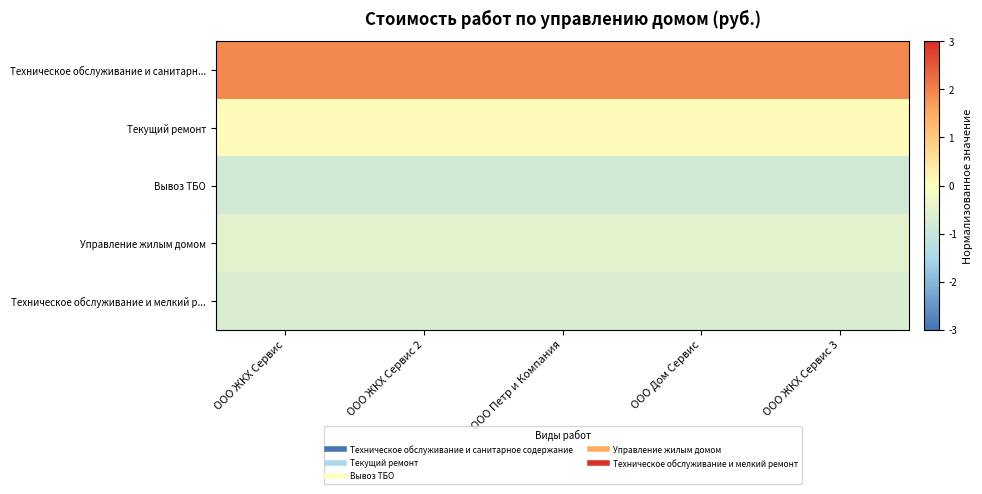

Which series has the largest total across all categories?

Техническое обслуживание и санитарн...